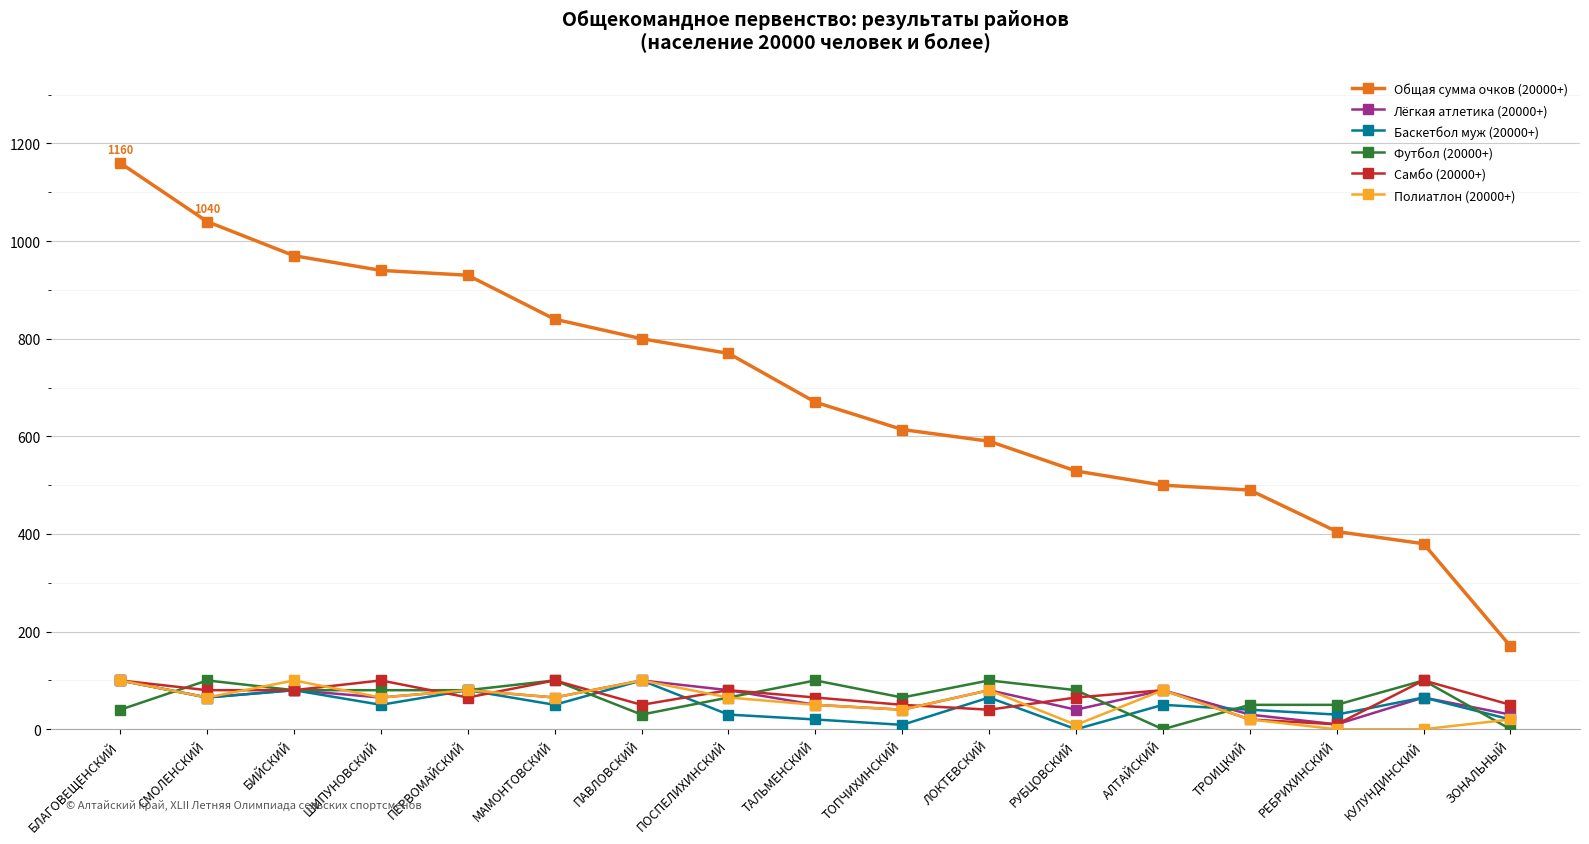

Which series has the largest range (max minus min)?

Общая сумма очков (20000+)